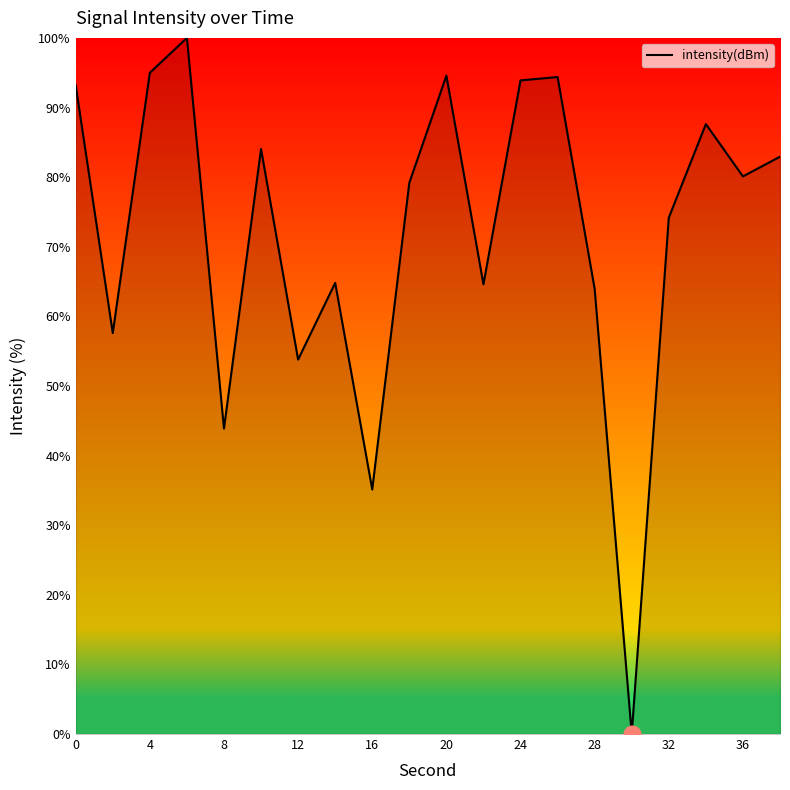

What is the greatest value displayed?

100.0